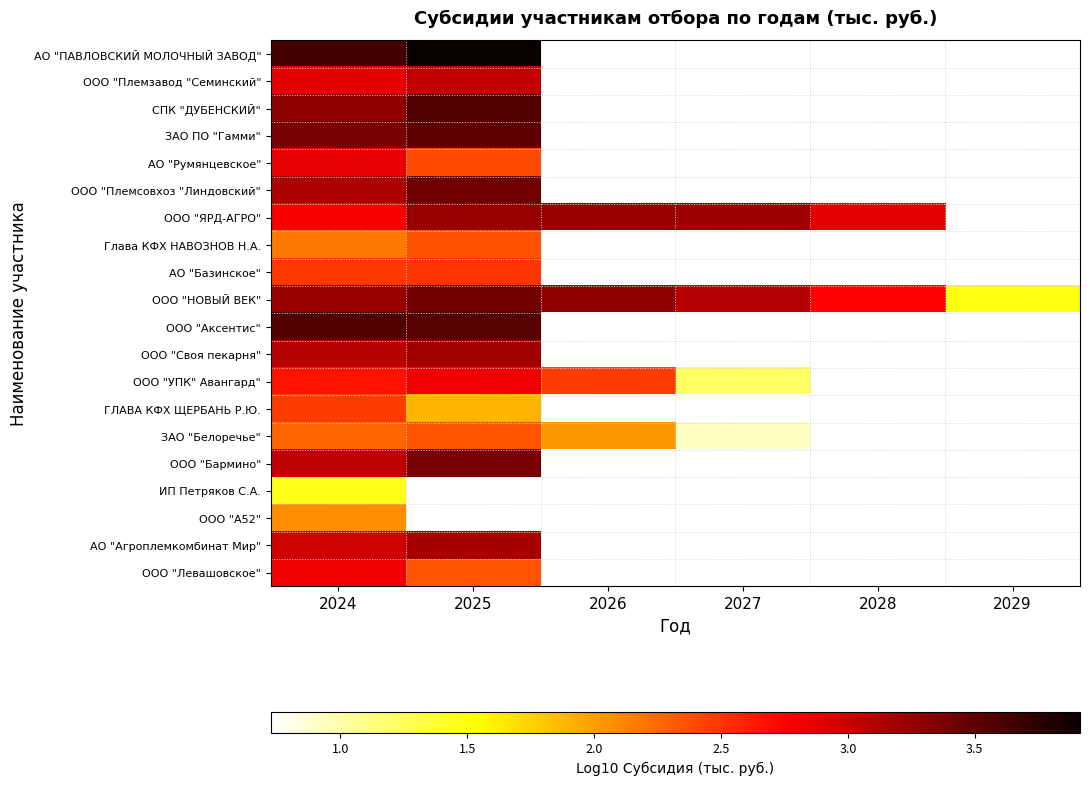

What is the difference between the maximum and minimum values in the ООО "ЯРД-АГРО" series?

0.5